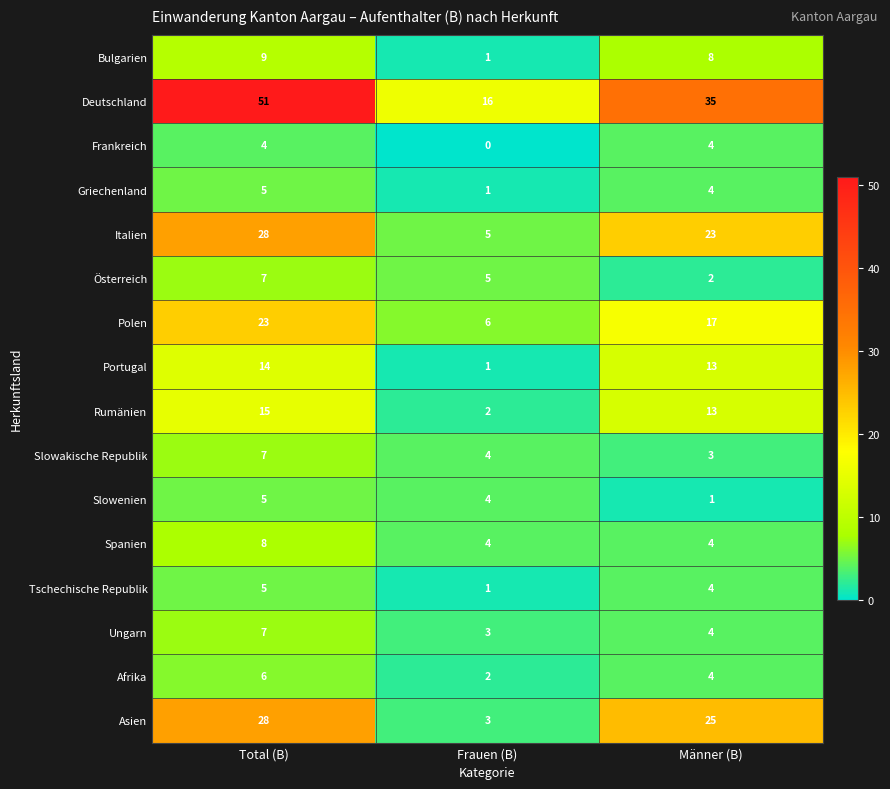

The Italien series shows 23 at Männer (B). True or false?

True